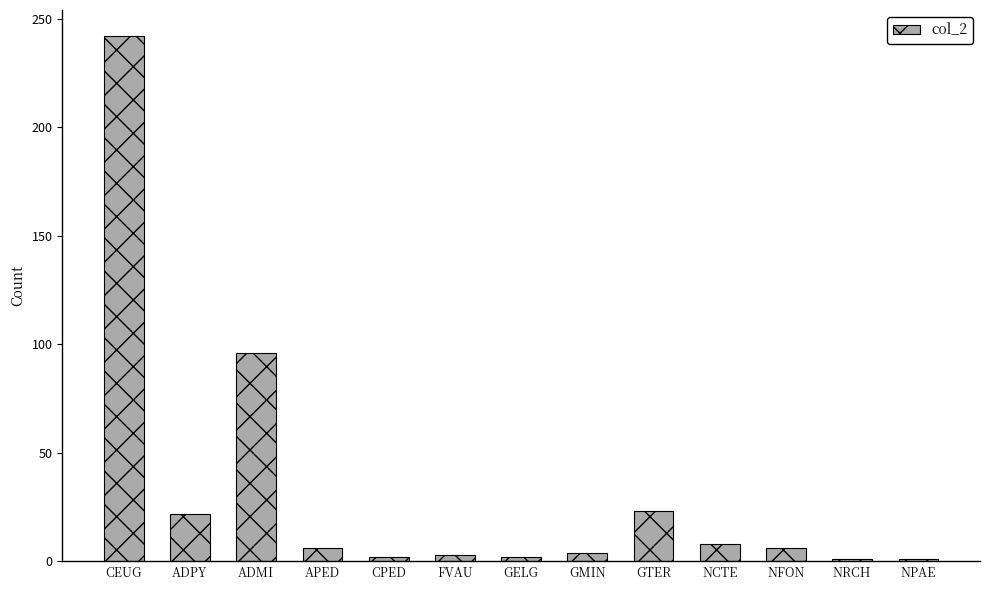

Does the chart contain stacked bars?

No